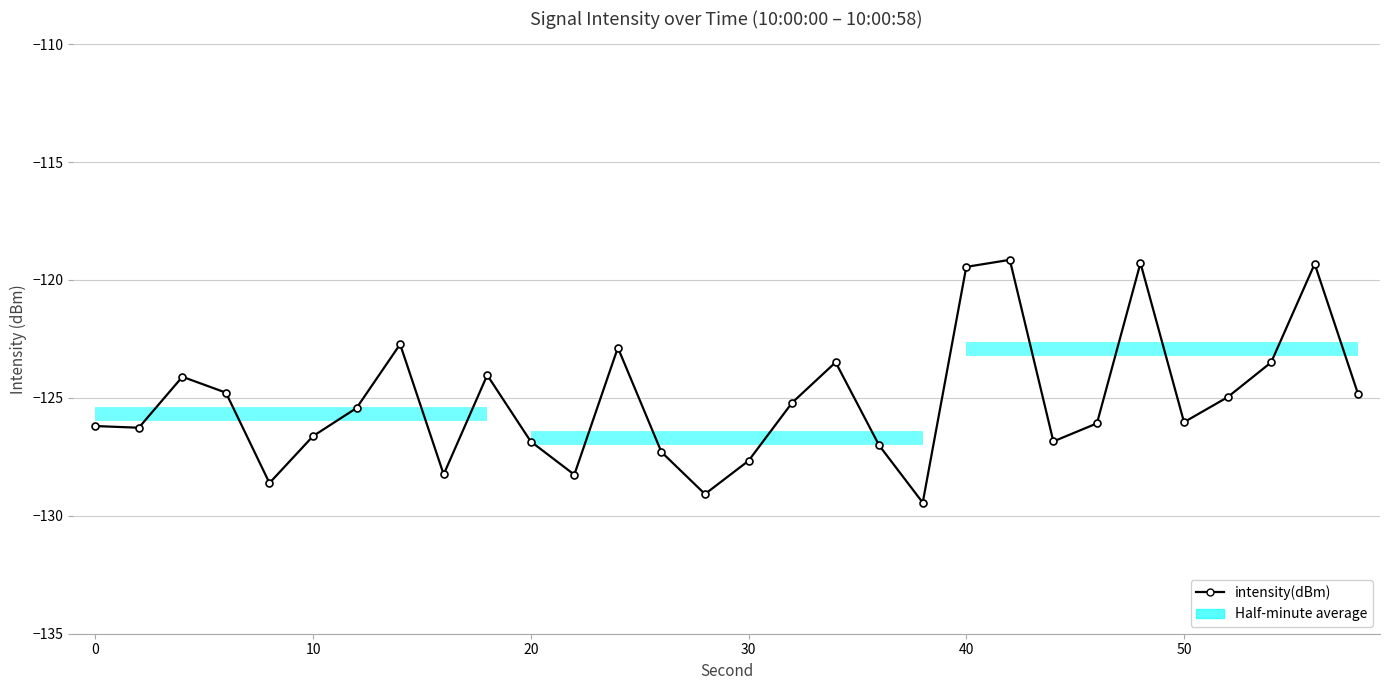

True or false: the data has more than 1 interior local peaks.

True